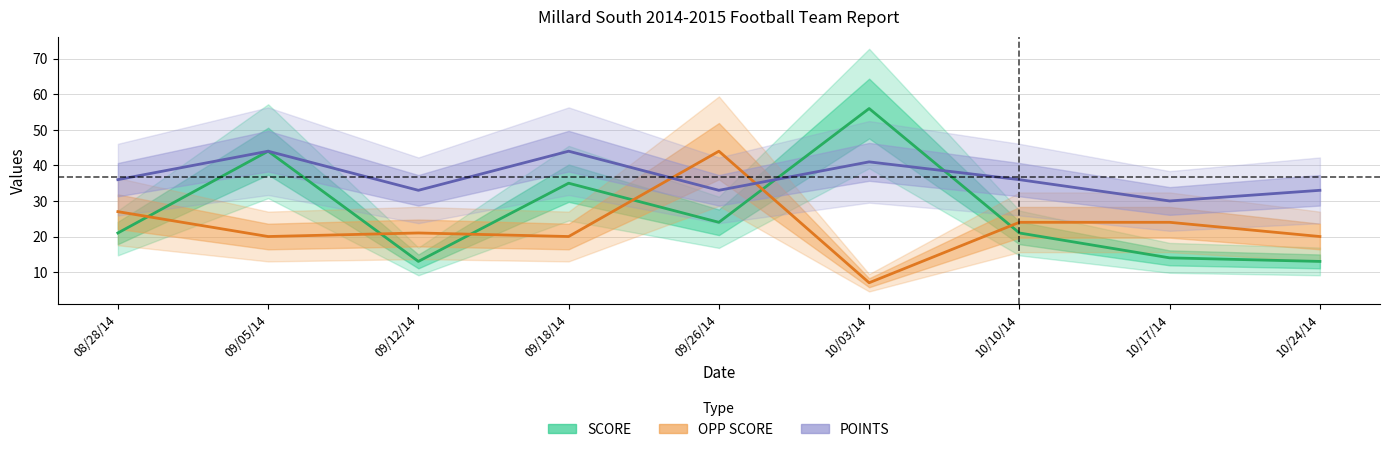

How many times do SCORE and POINTS cross each other?

2